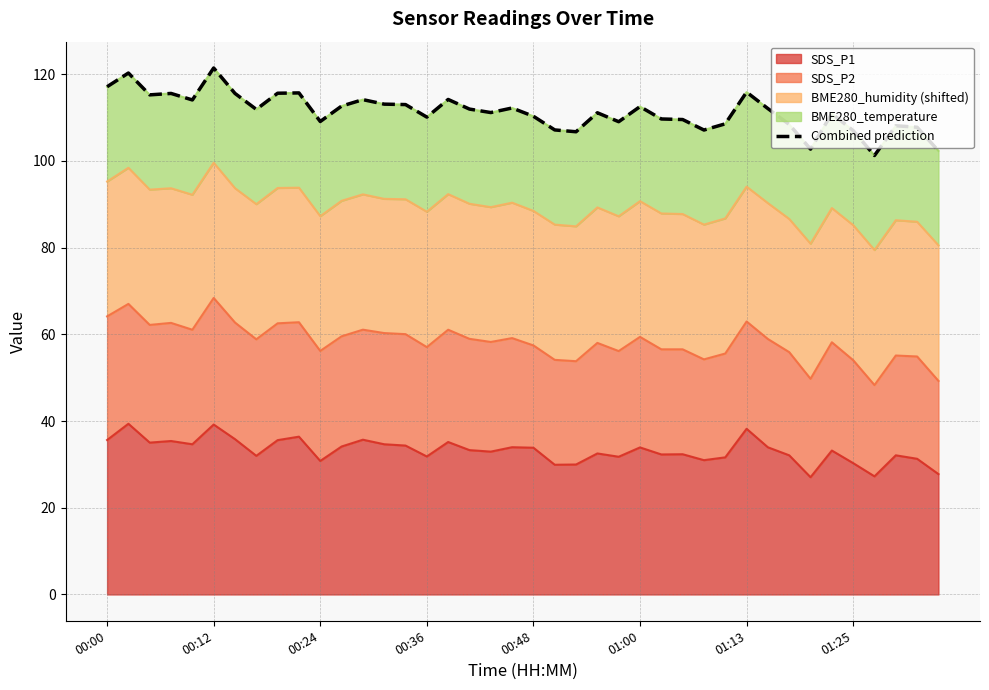

The chart shows a value of 117.1 at 00:00. True or false?

True